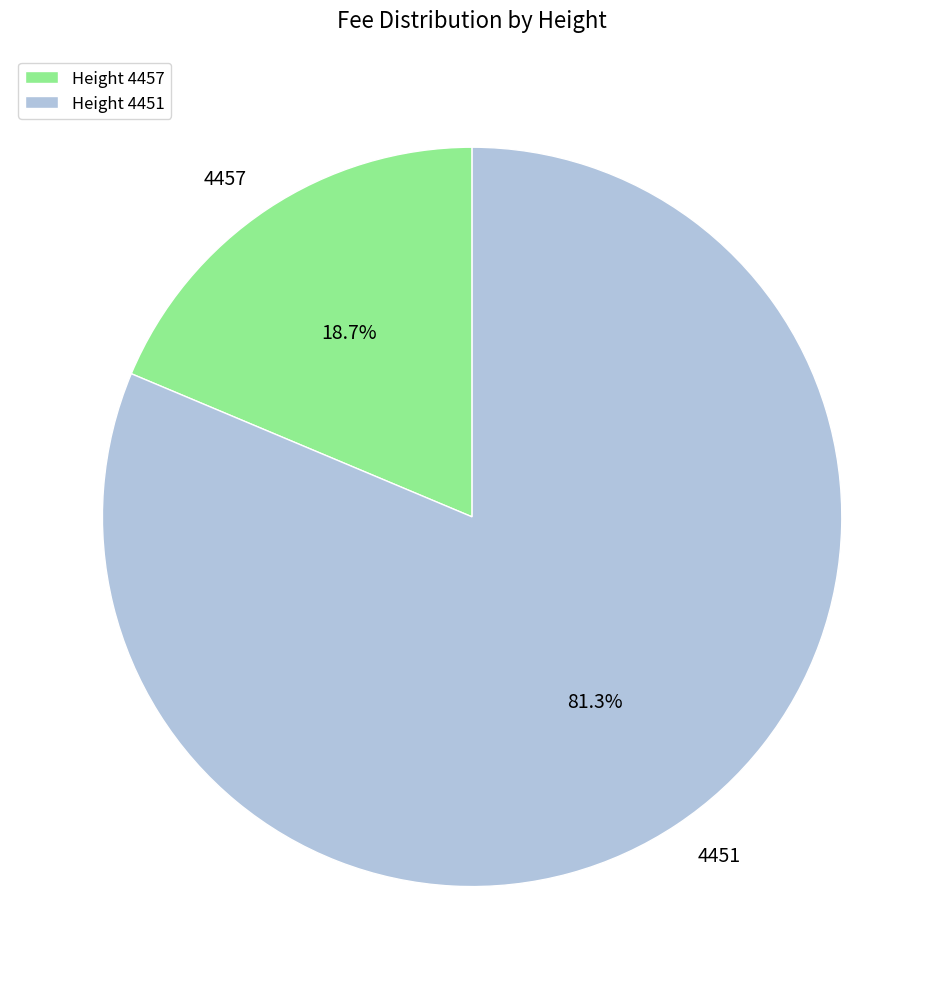

True or false: 4457 accounts for 6% of the total.

False